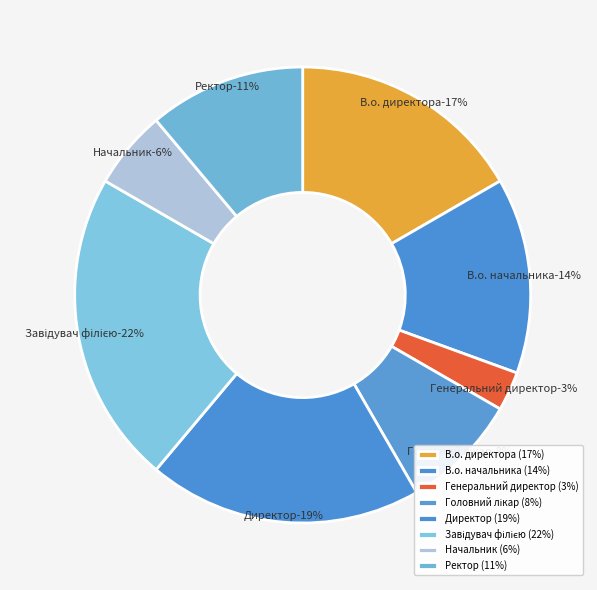

Do Директор and Ректор together represent more than half of the pie?

No